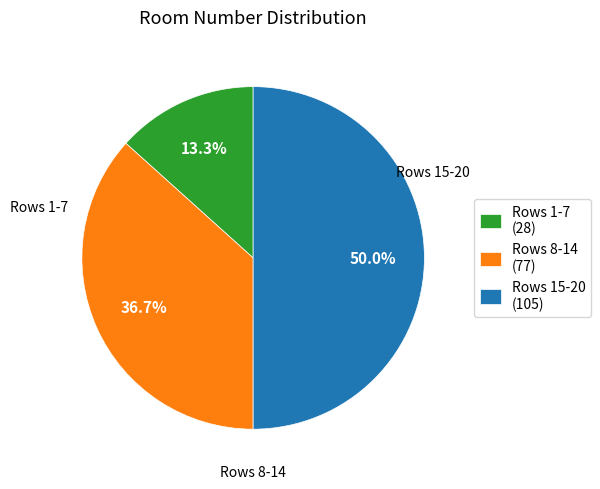

Rank the categories by value from highest to lowest.

Rows 15-20 (105), Rows 8-14 (77), Rows 1-7 (28)